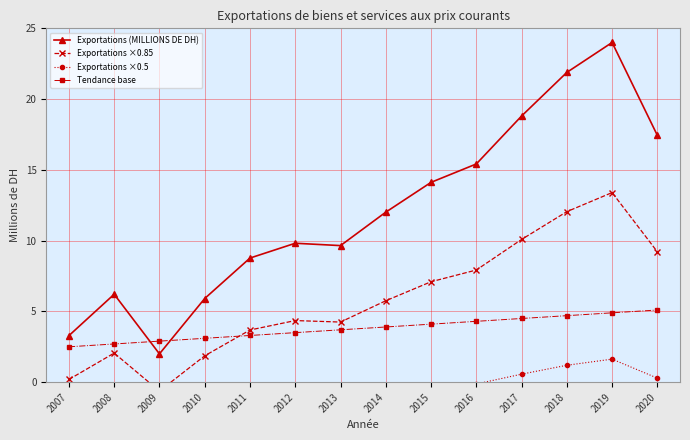

True or false: Tendance base has more than 0 interior local peaks.

False